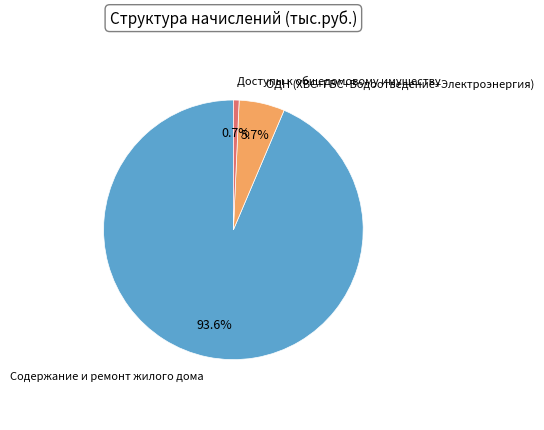

True or false: ОДН (ХВС+ГВС+Водоотведение+Электроэнергия) accounts for 1% of the total.

False